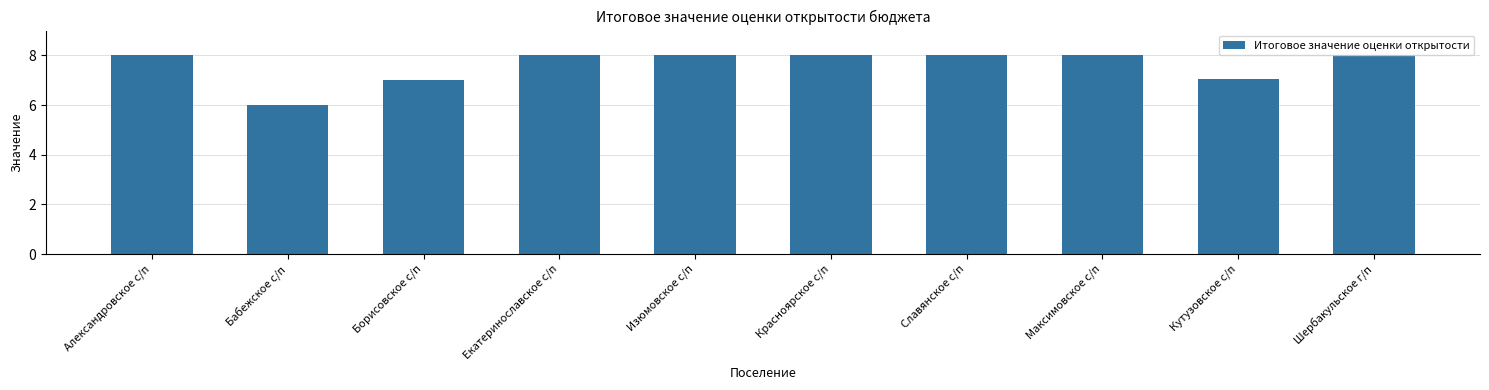

At which category does the chart reach its minimum across all series?

Бабежское с/п